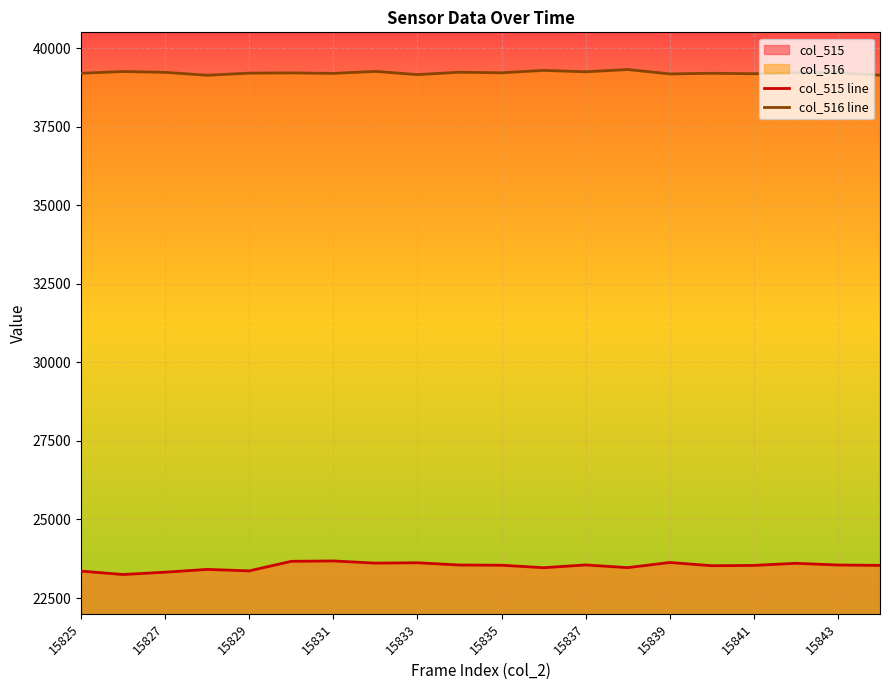

How many lines are shown in the chart?

2